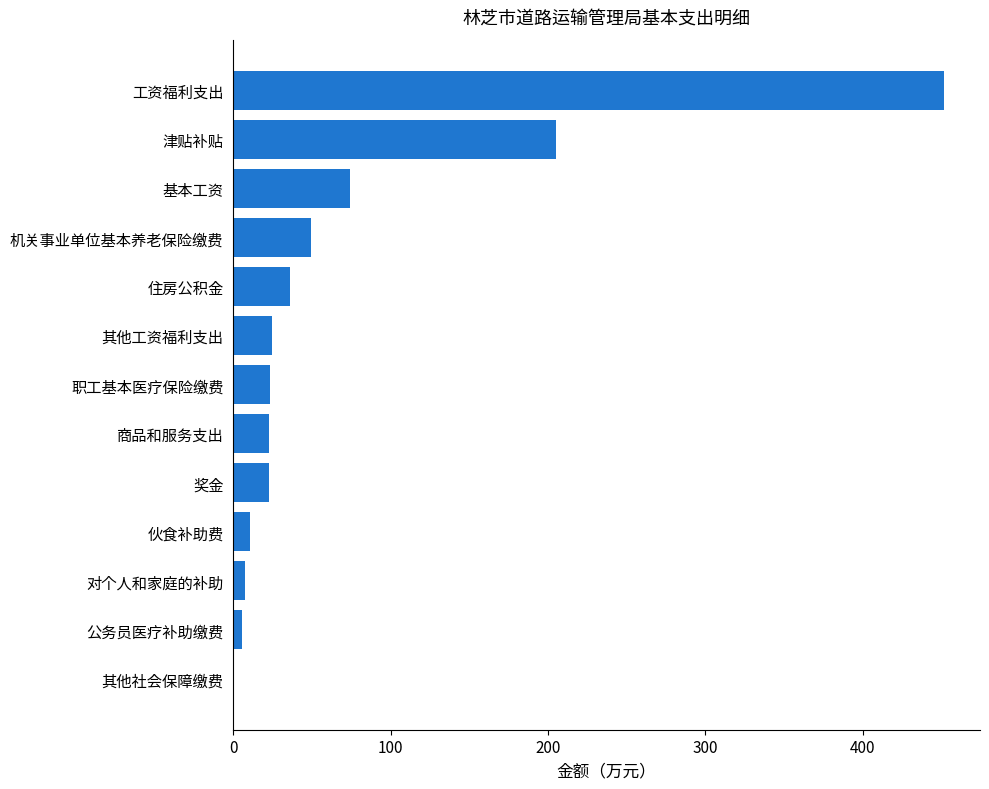

The value at 津贴补贴 is 204.9. True or false?

True